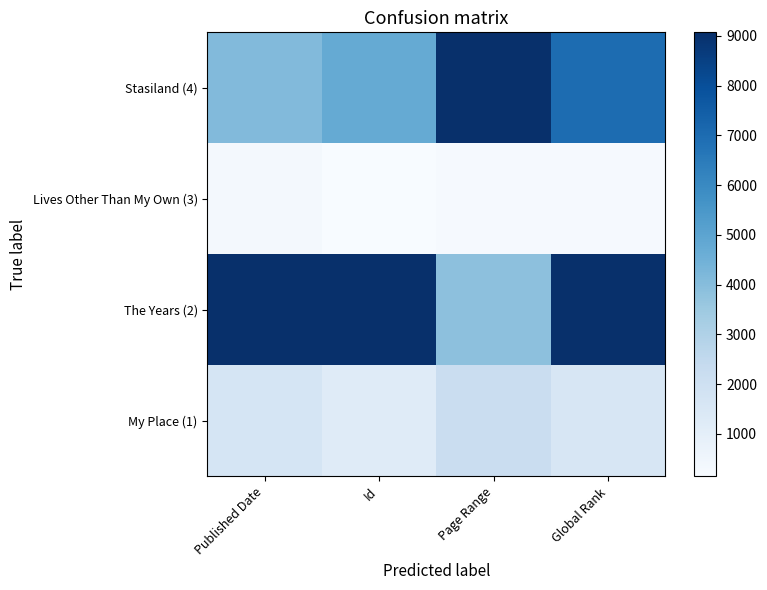

Rank the categories by Lives Other Than My Own (3) value from highest to lowest.

Published Date, Id, Page Range, Global Rank